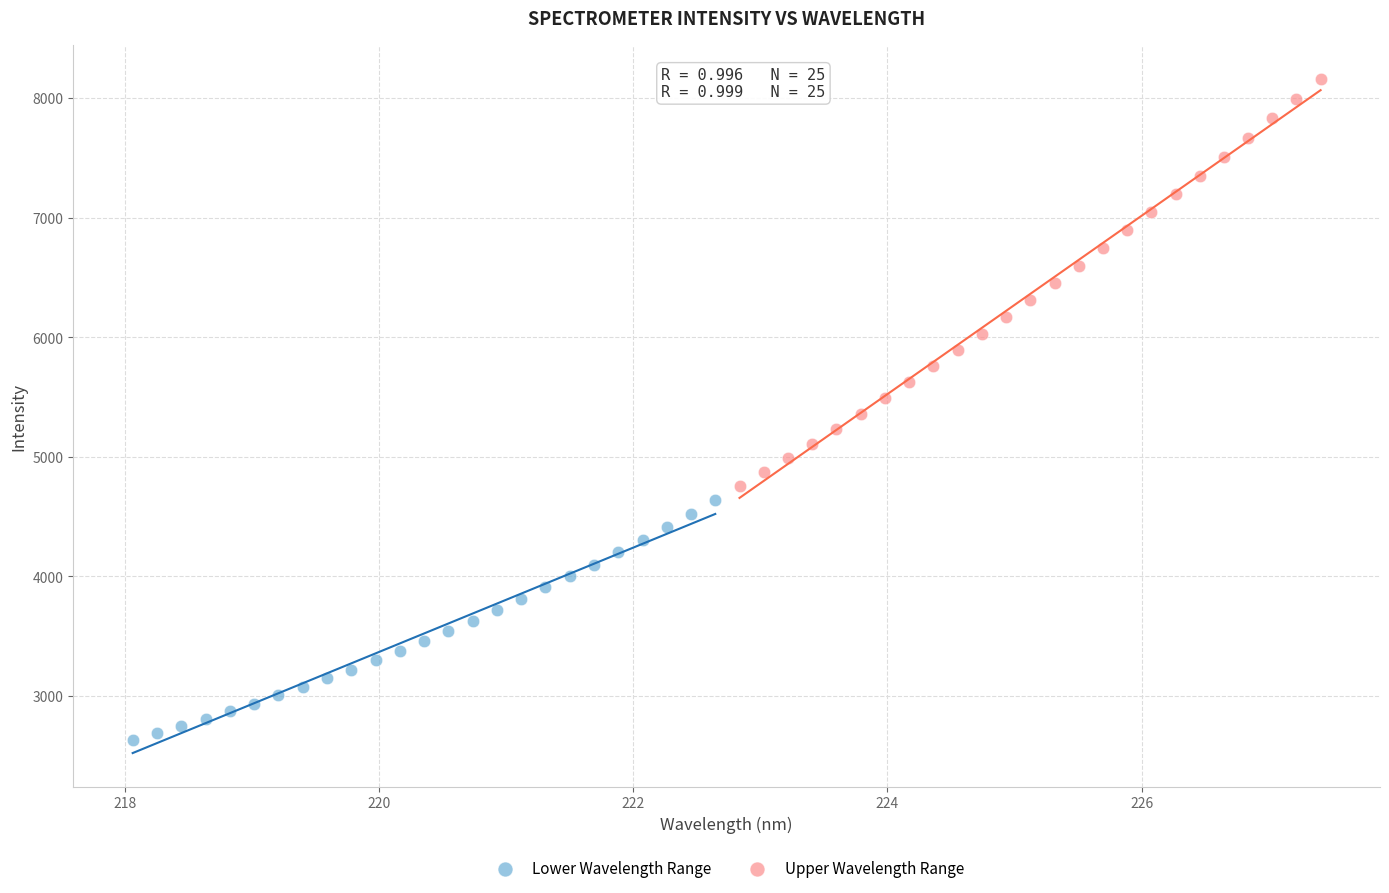

Which series reaches the minimum Y coordinate?

Lower Wavelength Range